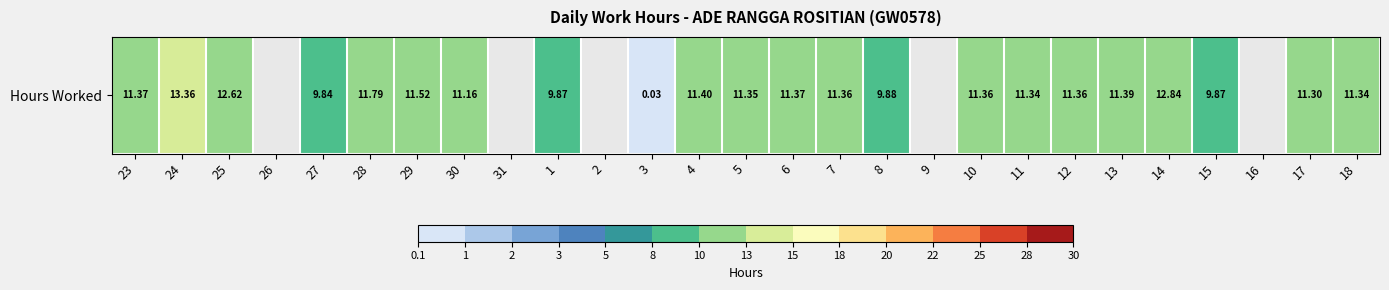

What is the sum of the values at 29 and 15?

21.4